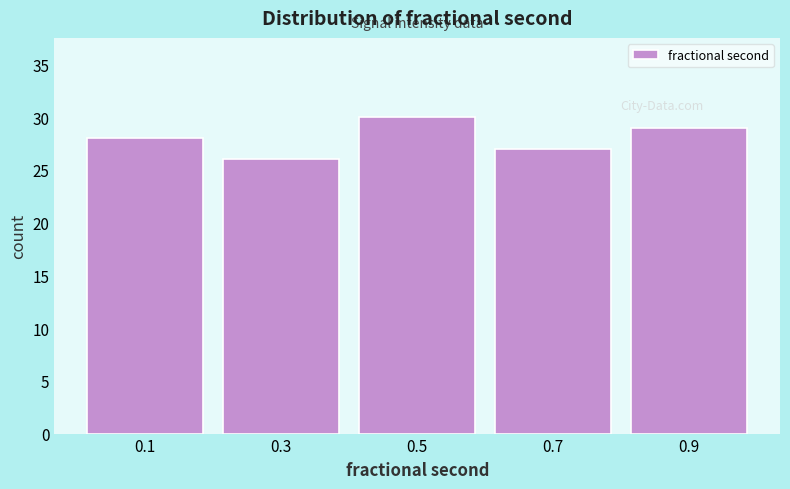

Reading left to right, list every bar in this chart as the range it spans on the x-axis followed by its height. The values are not printed on the chart, so give them approximately, as read against the axis.

0.0 to 0.2: 28
0.2 to 0.4: 26
0.4 to 0.6: 30
0.6 to 0.8: 27
0.8 to 1.0: 29